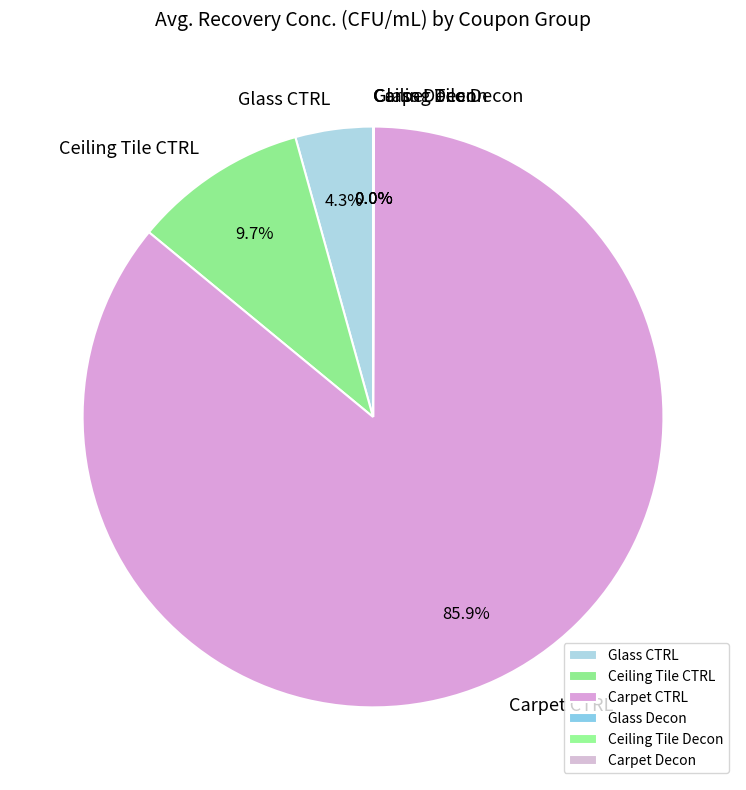

How much of the chart is everything except Glass CTRL?

95.7%